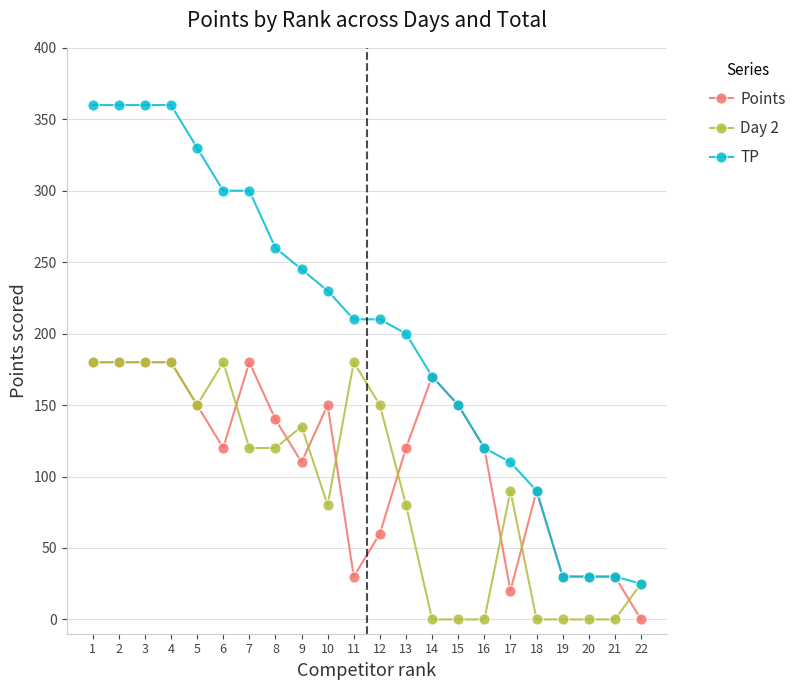

What is the greatest value displayed?

360